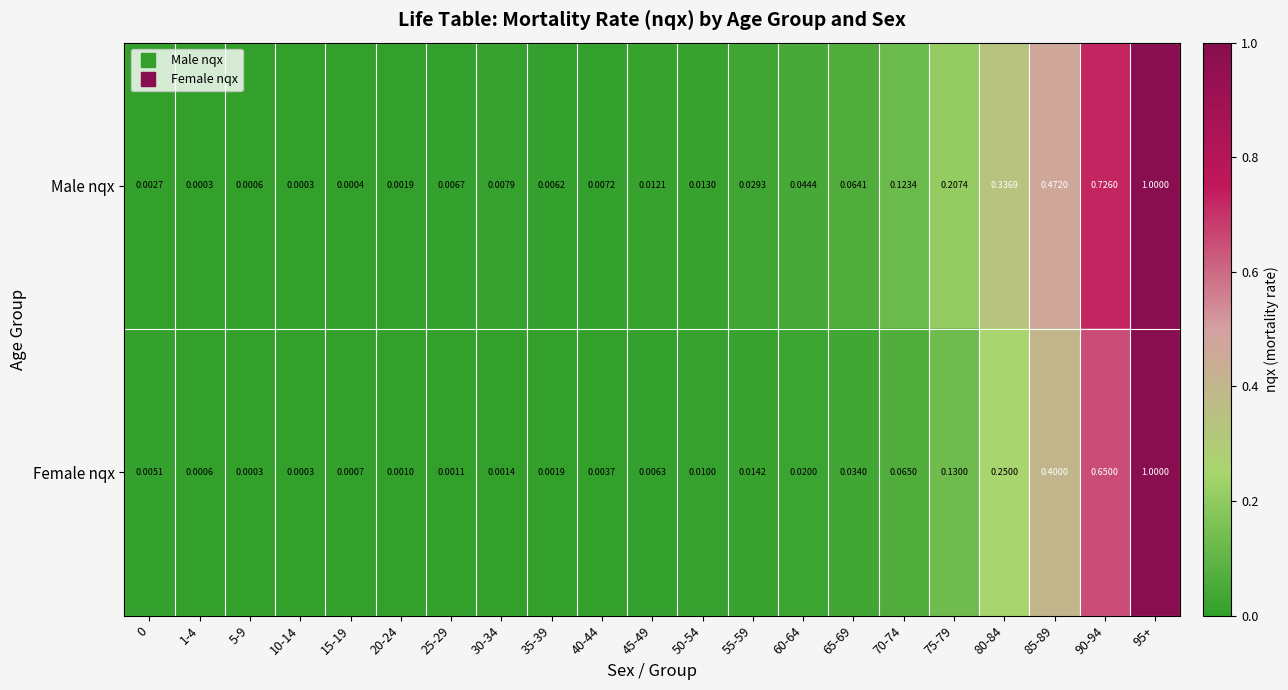

At which category is the sum across all series the highest?

95+